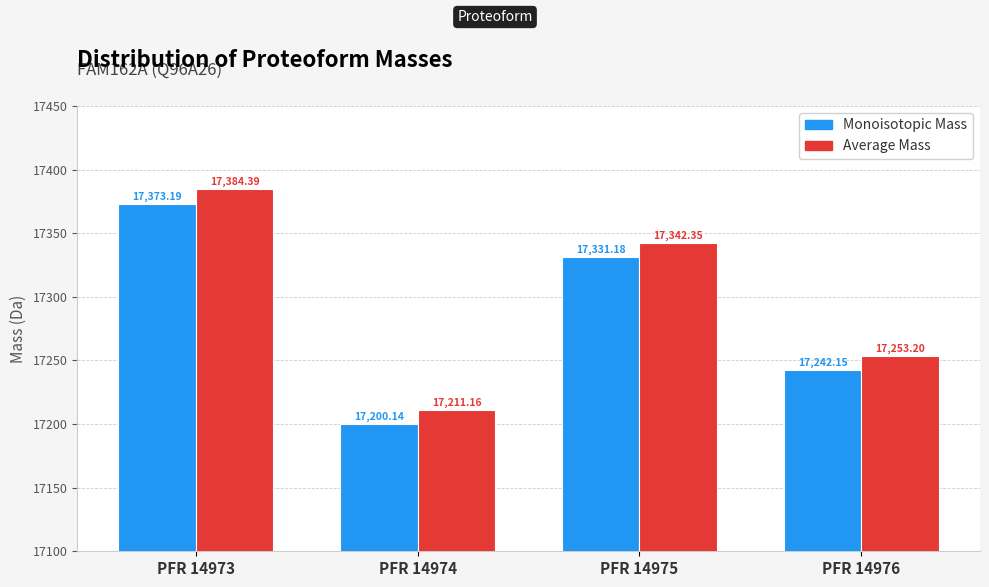

What is the sum of the Monoisotopic Mass values at PFR 14974 and PFR 14973?

34573.3